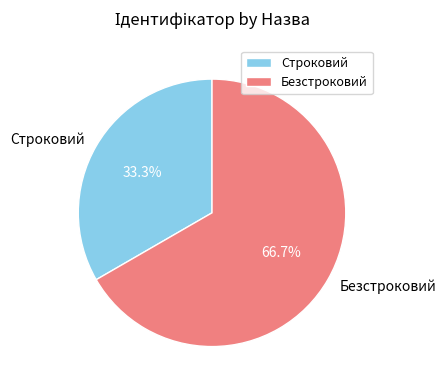

Does any single category account for the majority?

Yes